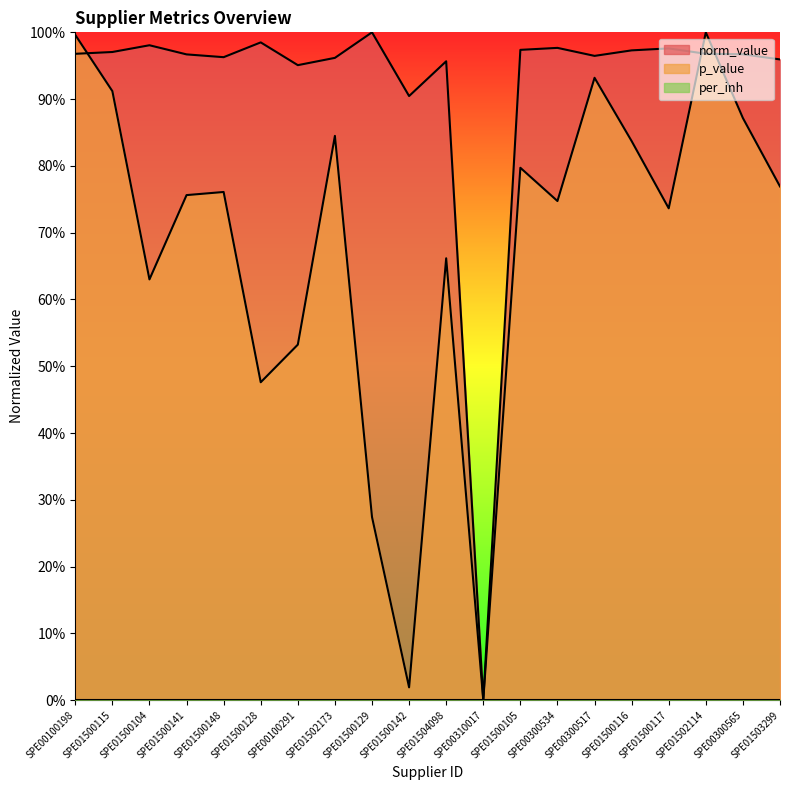

Which series has the widest spread of values?

norm_value